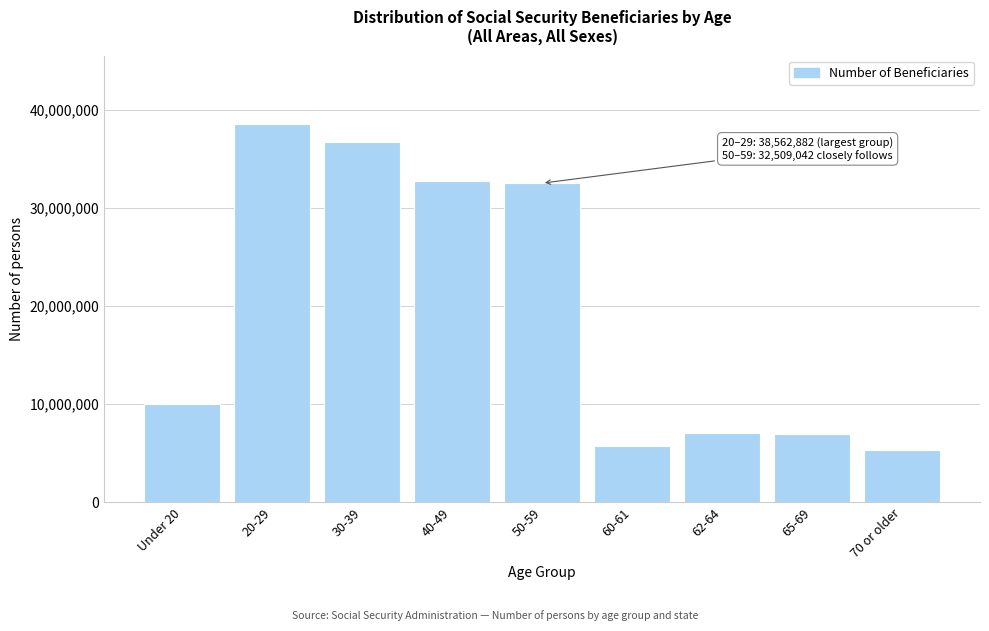

What is the label of the 1st bar from the left?

Under 20